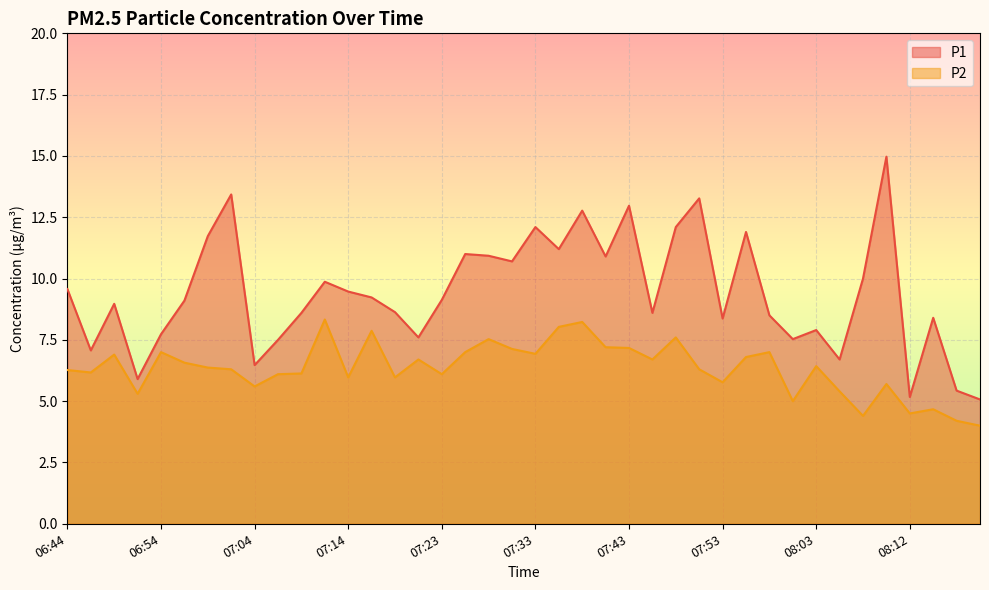

What position from the right is 07:31?

21